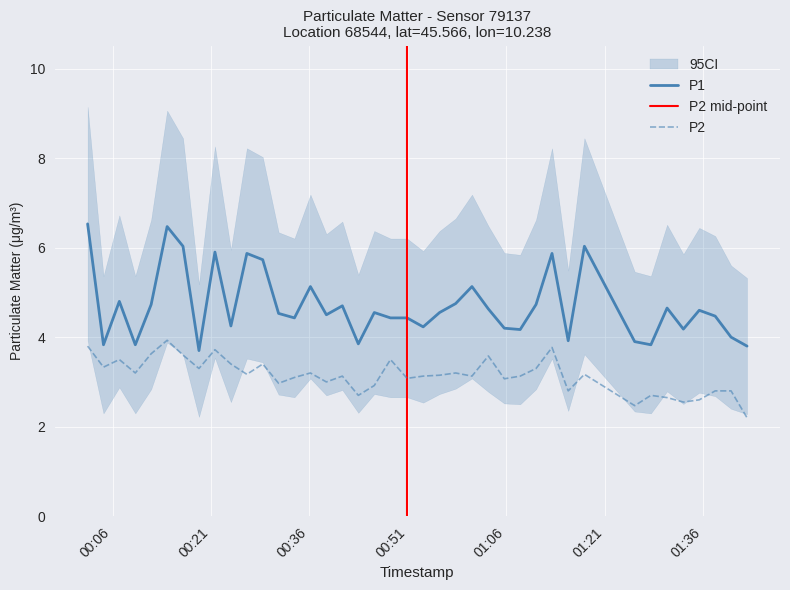

True or false: P1 and P2 cross at least once.

False